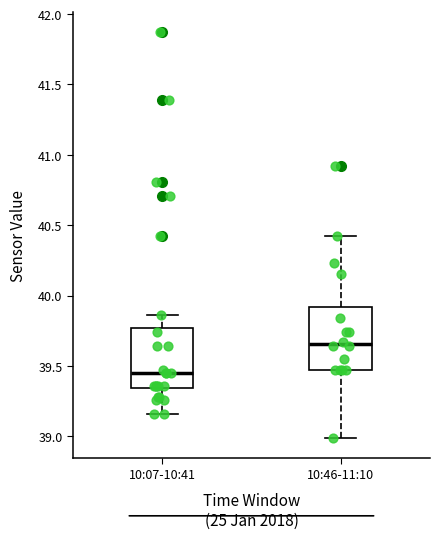

Where does the lower whisker of the box for 10:07-10:41 end on the y-axis? The values are not printed on the chart, so give them approximately, as read against the axis.

39.15